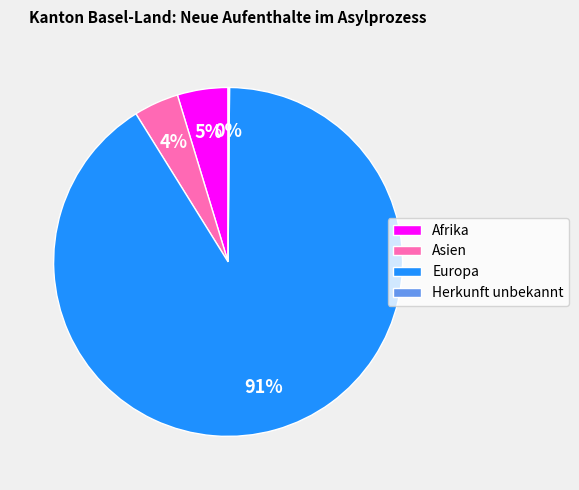

What percentage is the Asien slice, to the nearest percent?

4%